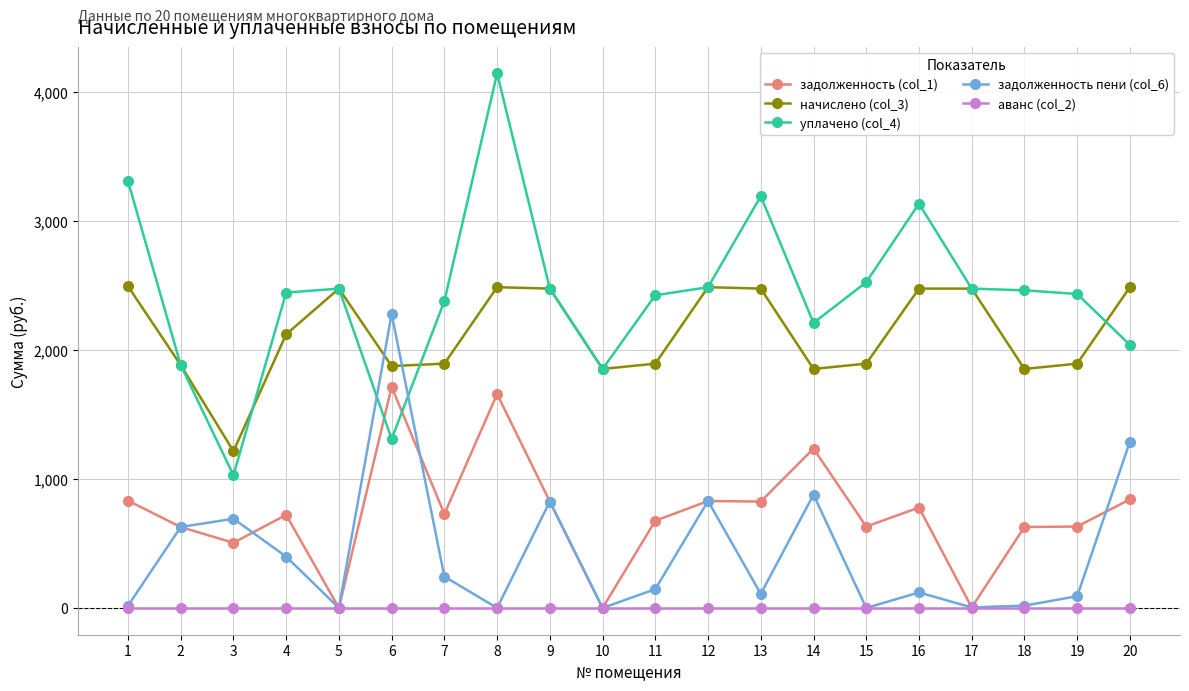

Does the chart have visible grid lines?

Yes